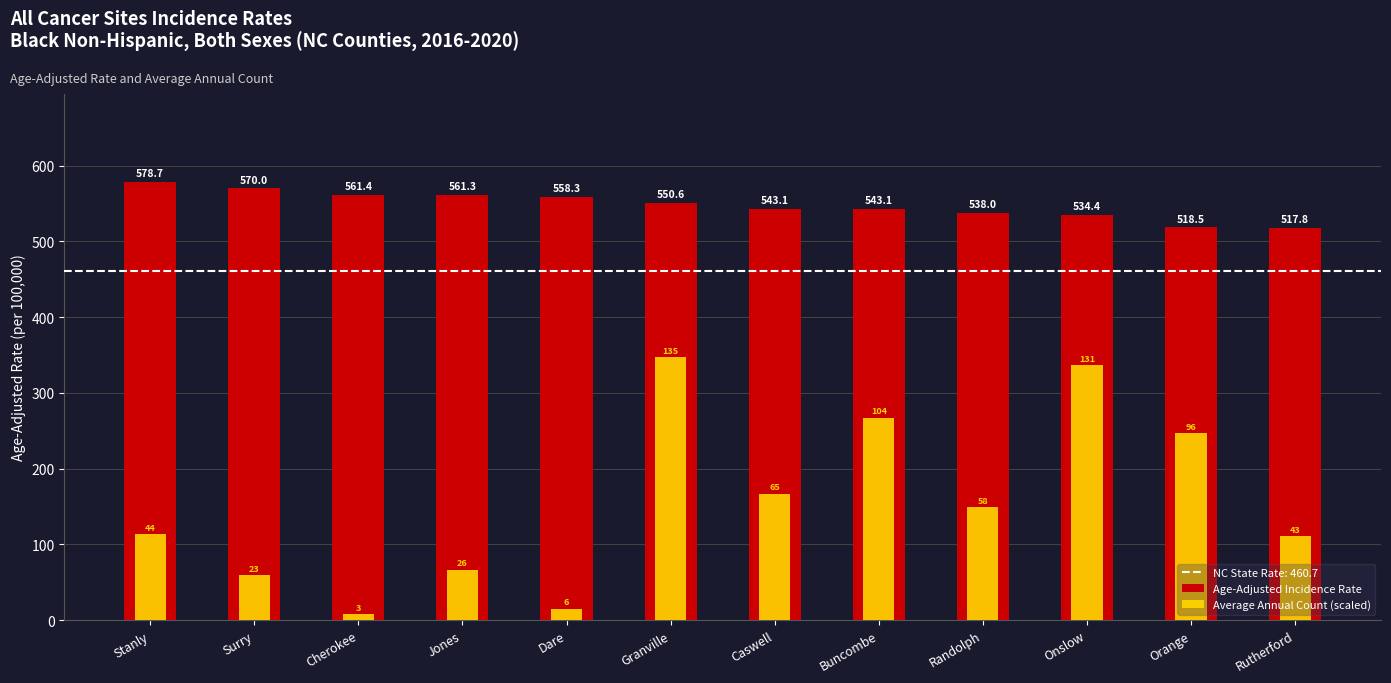

Which series has the largest total across all categories?

Age-Adjusted Incidence Rate